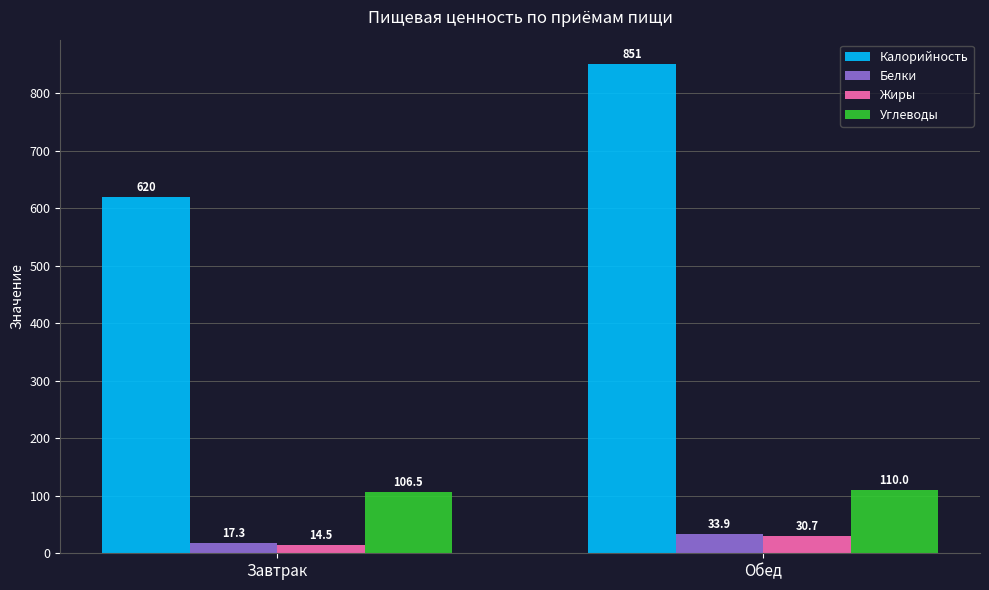

At which category is the sum across all series the highest?

Обед